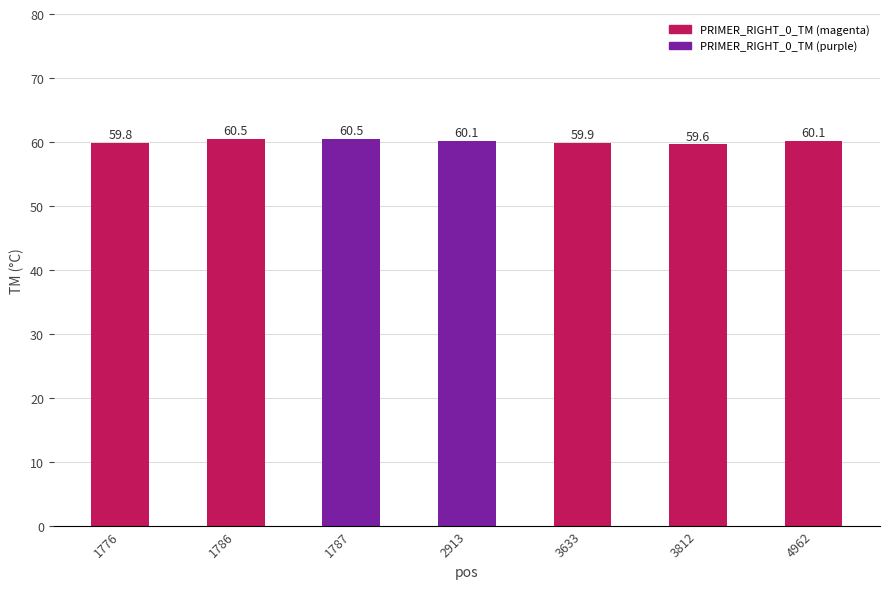

Where does the data first go above 60?

1786